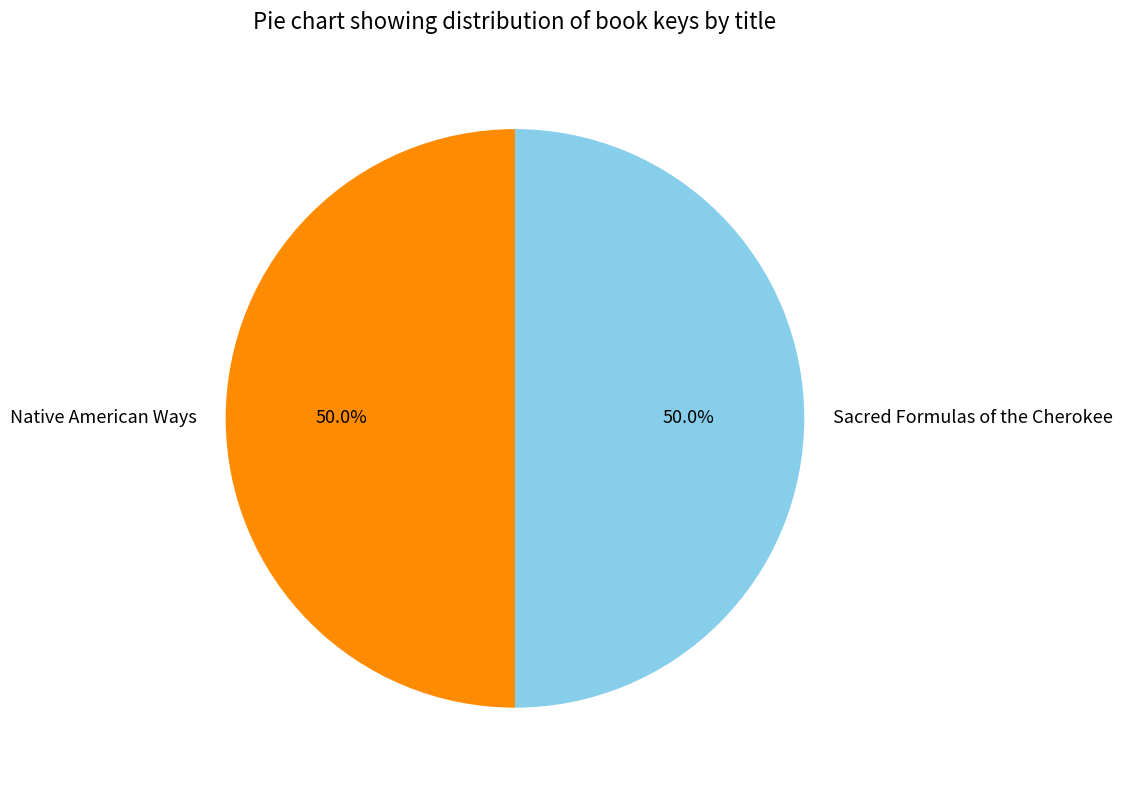

The Sacred Formulas of the Cherokee slice represents 50% of the pie. True or false?

True